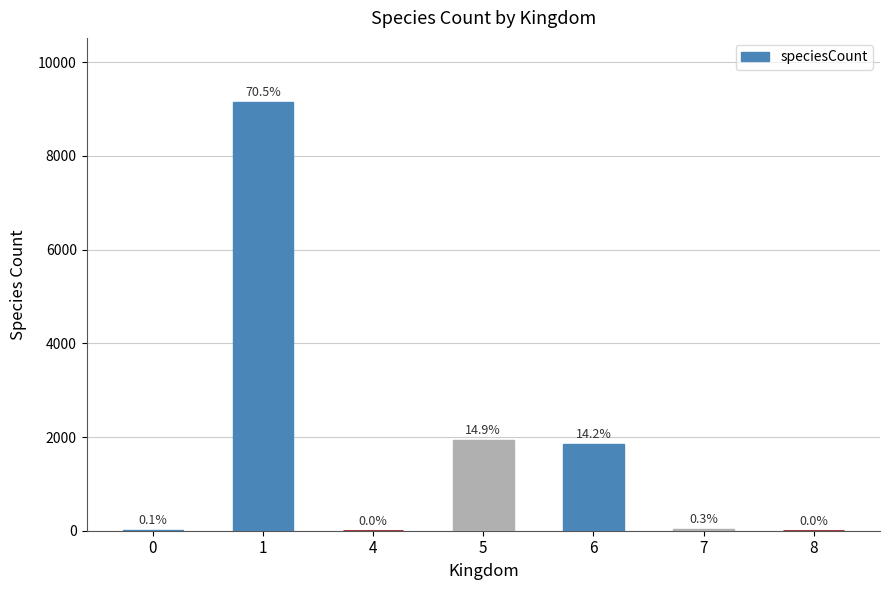

What is the difference between the values at 6 and 1?

7299